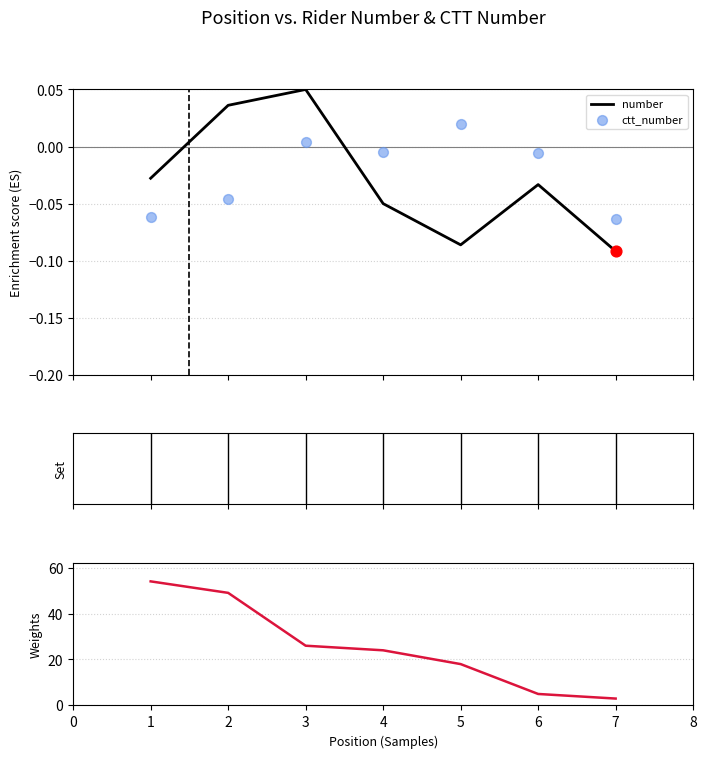

Is the value of ctt_number at 7 greater than the value of number at 1?

No